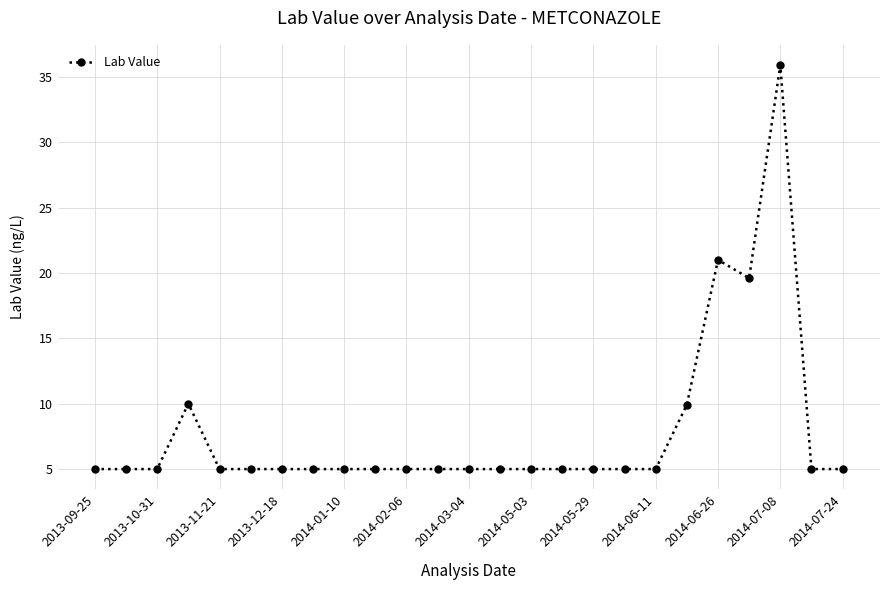

What is the smallest value displayed?

5.0